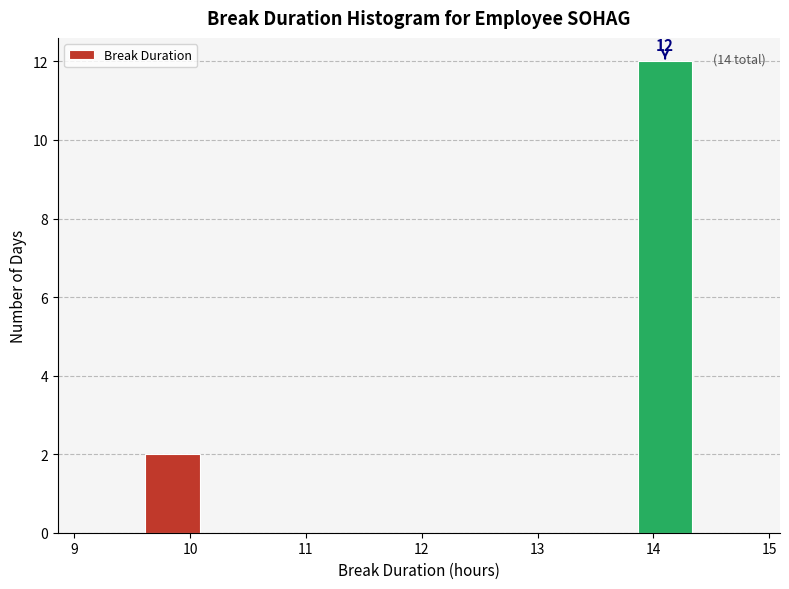

Which range on the x-axis has the tallest bar?

13.9 to 14.3